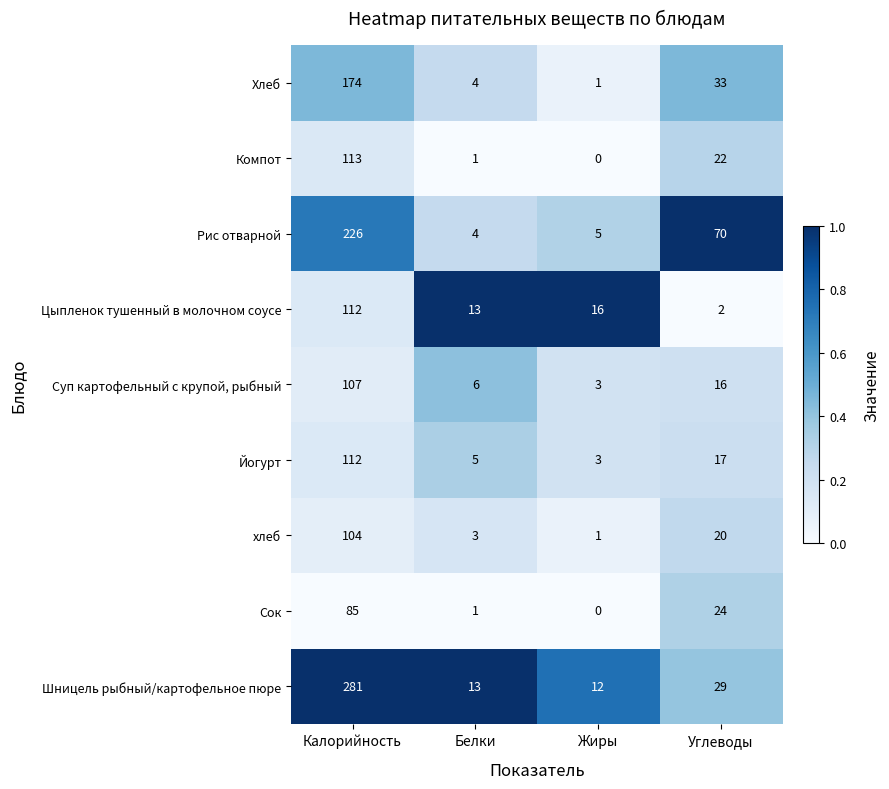

Rank the categories by Рис отварной value from lowest to highest.

Белки, Жиры, Углеводы, Калорийность